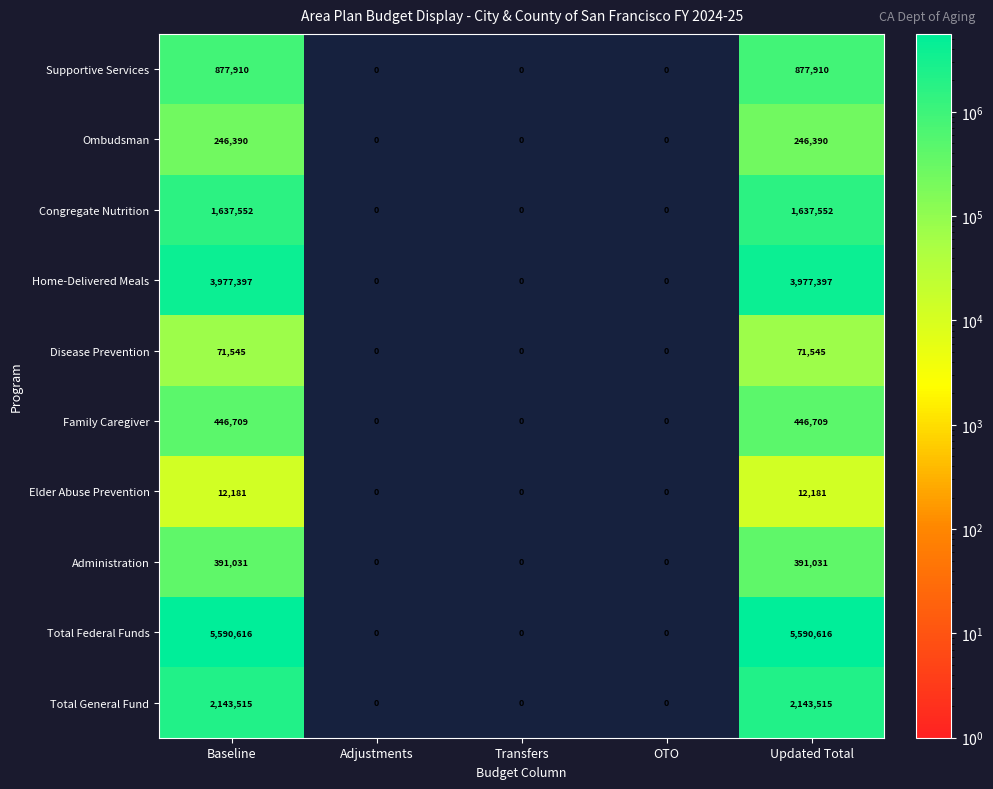

Count the Home-Delivered Meals values in the range 0 to 3977397.

5